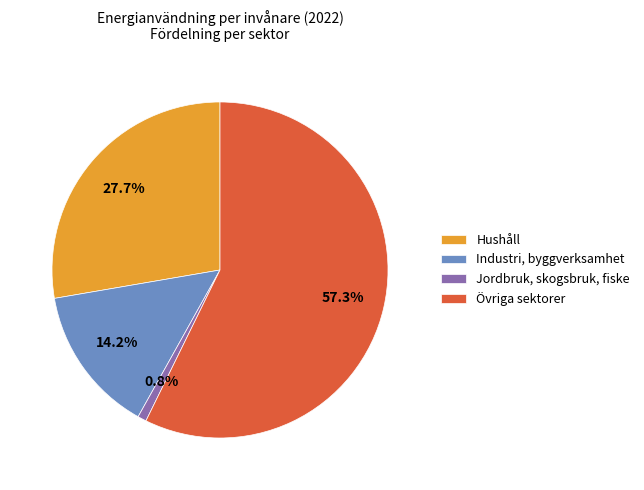

Is the sum of Jordbruk, skogsbruk, fiske and Industri, byggverksamhet greater than half?

No